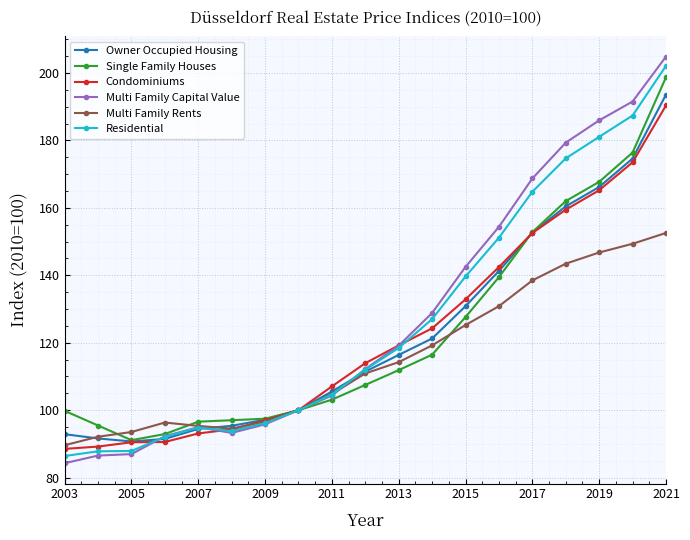

What is the value of the Condominiums point at the 4th from the left?

90.6